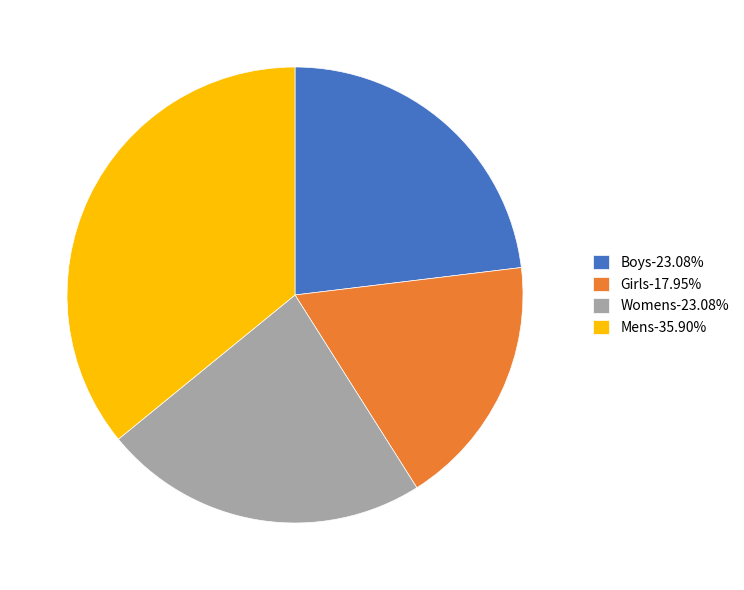

How many slices are in this pie chart?

4